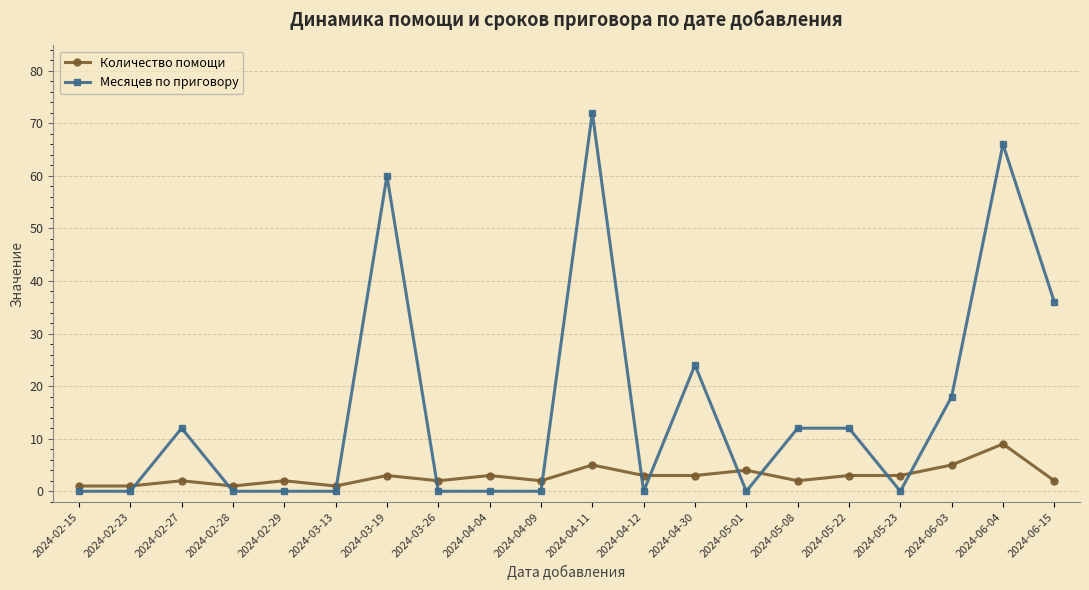

Where do Количество помощи and Месяцев по приговору first cross each other?

2024-02-23 and 2024-02-27